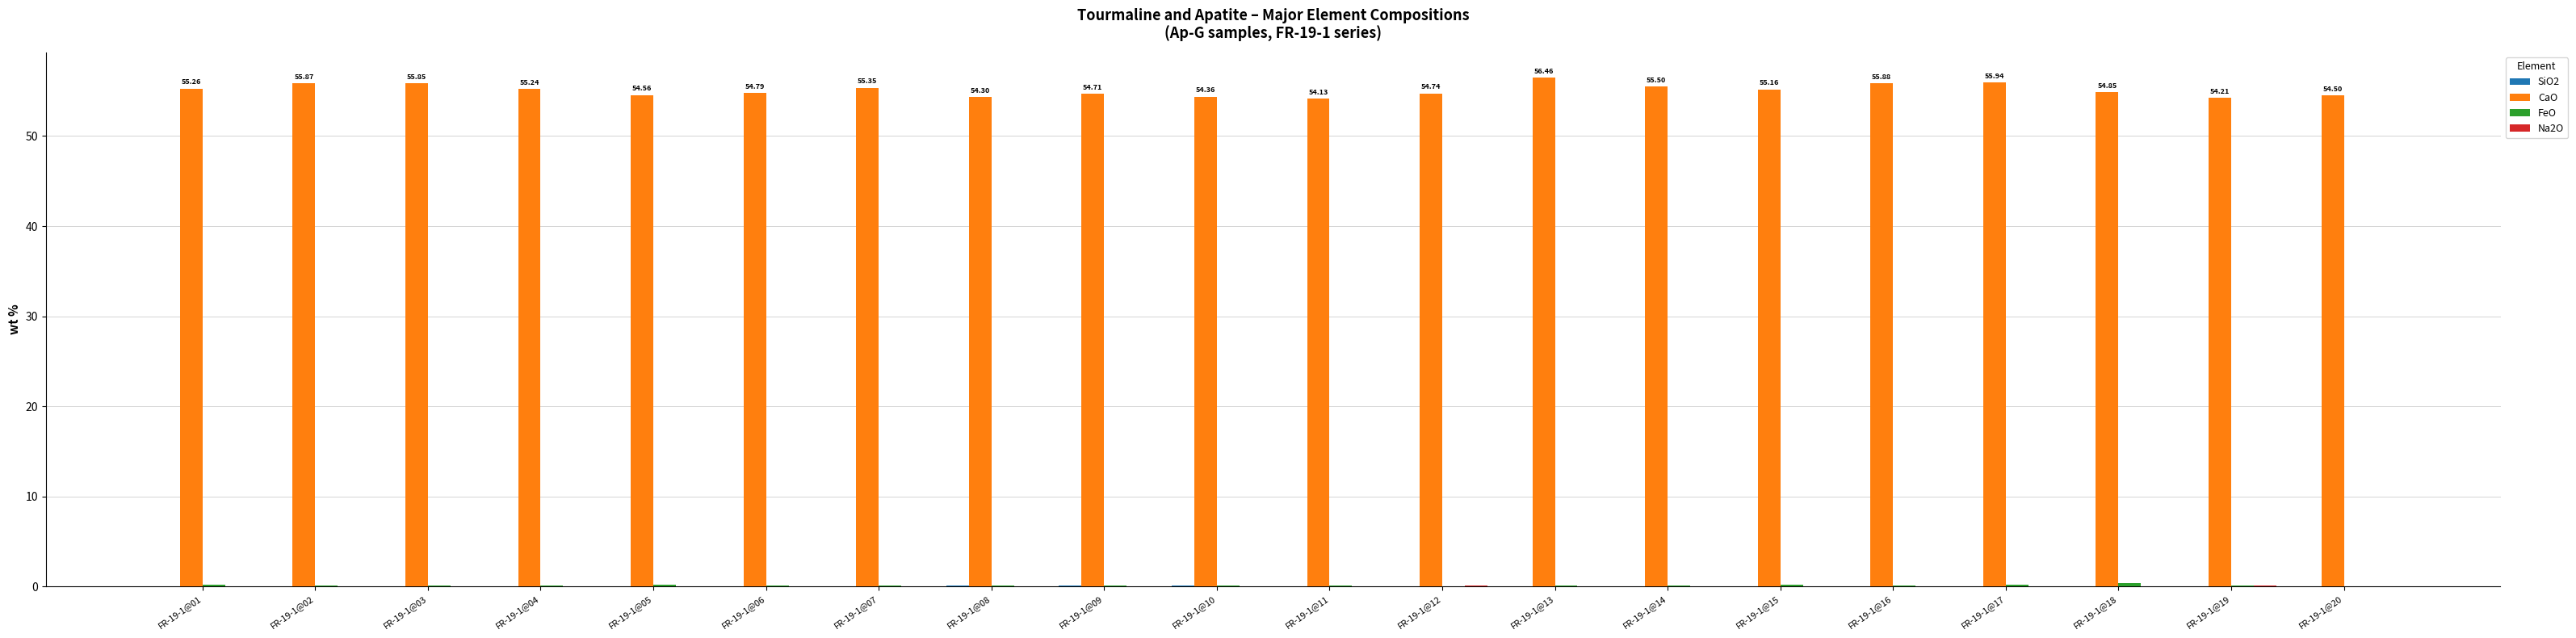

Does the chart contain stacked bars?

No